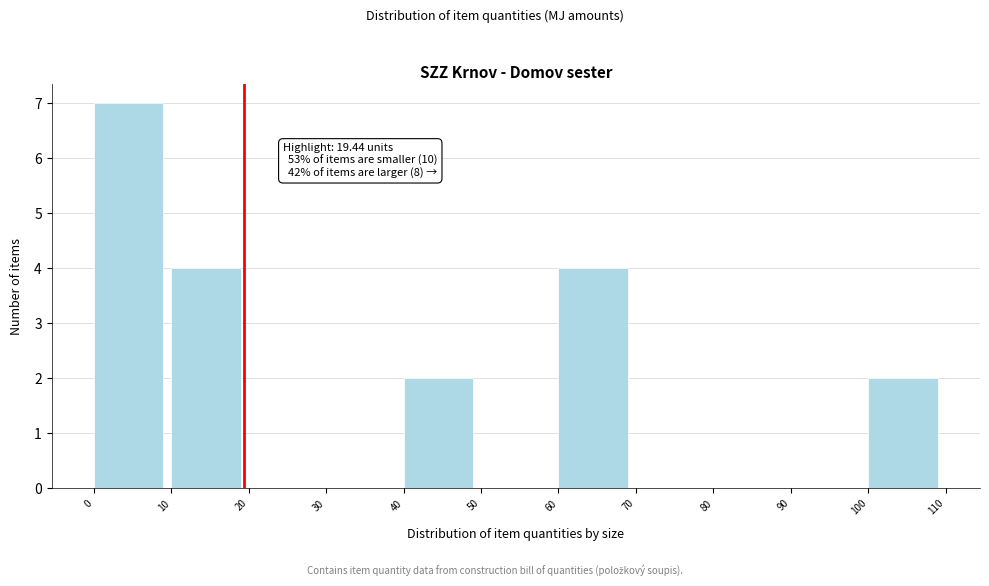

Which range on the x-axis has the tallest bar?

0 to 10